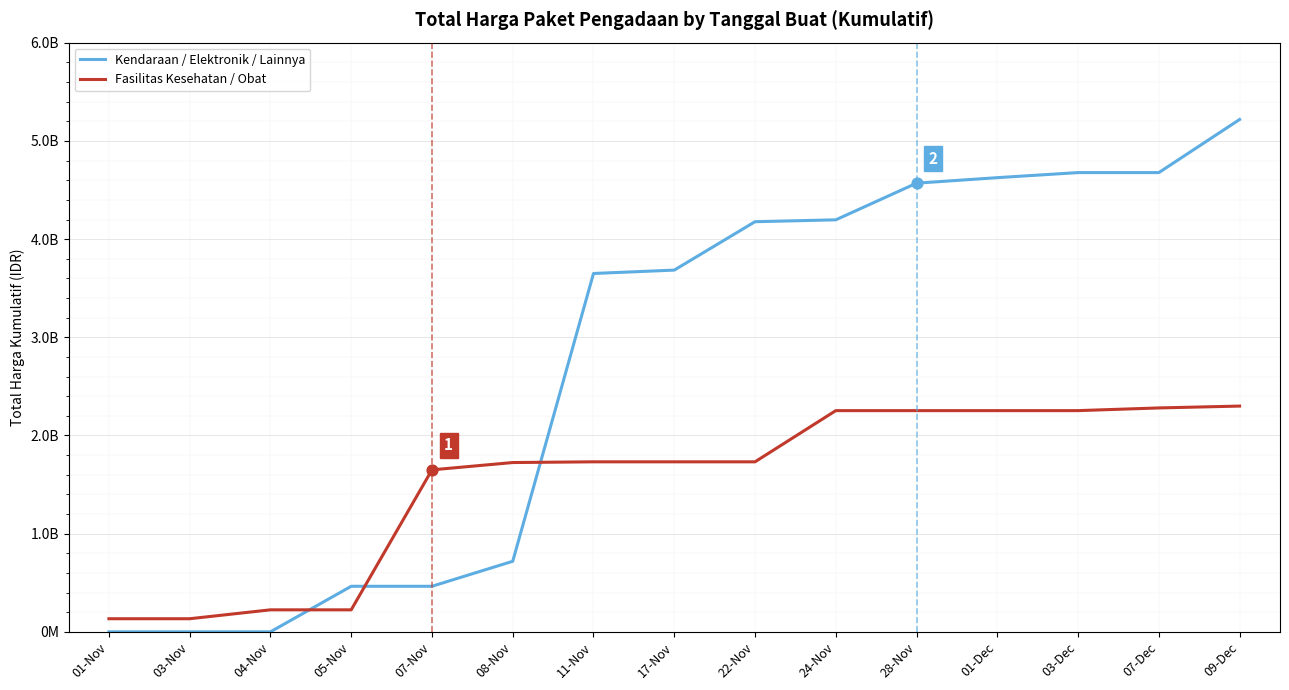

At how many categories does at least one series exceed 3344133673?

9